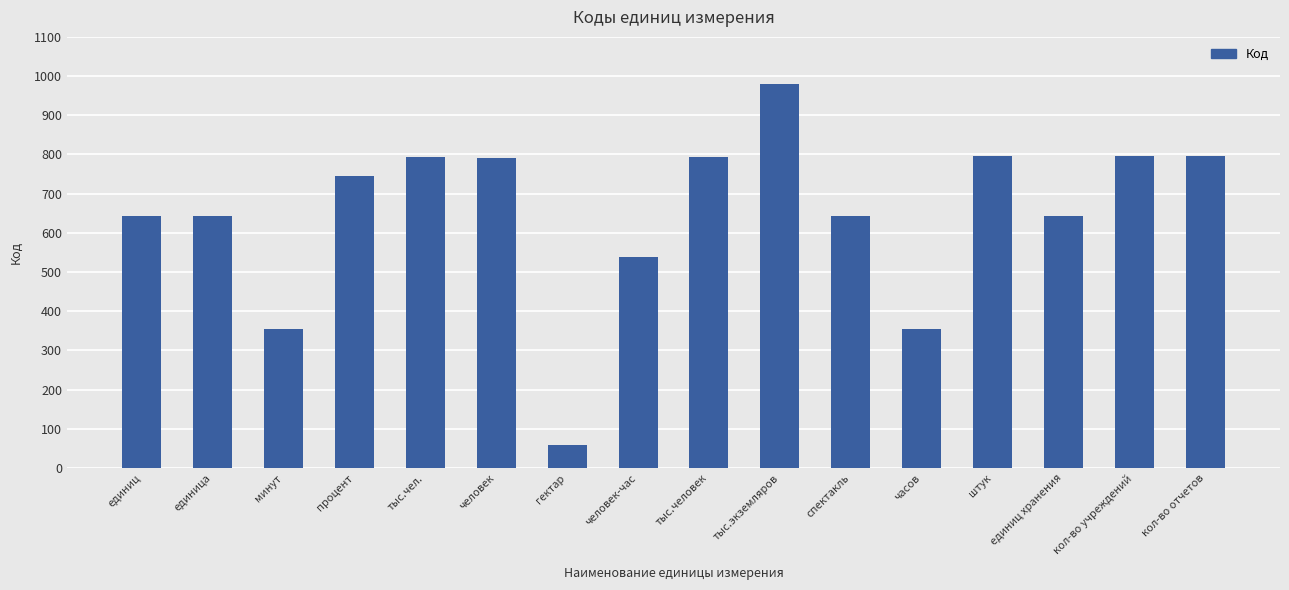

How many bars are there in total?

16